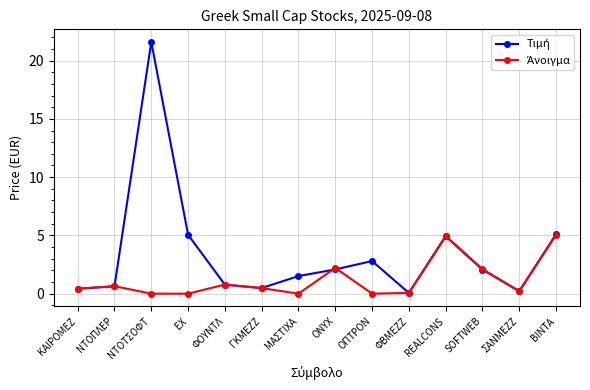

What is the maximum value shown in the chart?

21.6